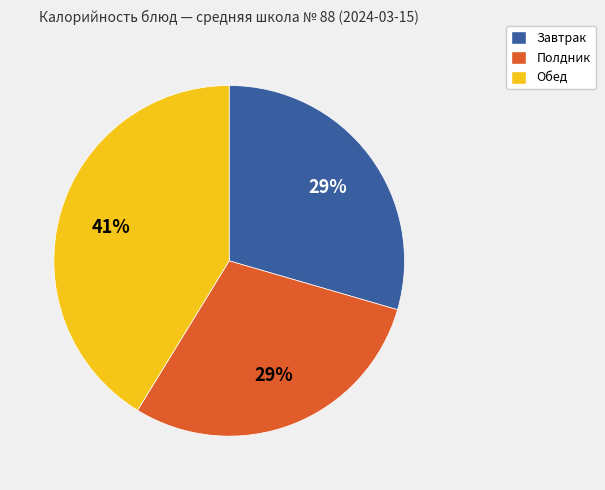

To the nearest percent, what is the difference between the largest and smallest slice percentages?

12%